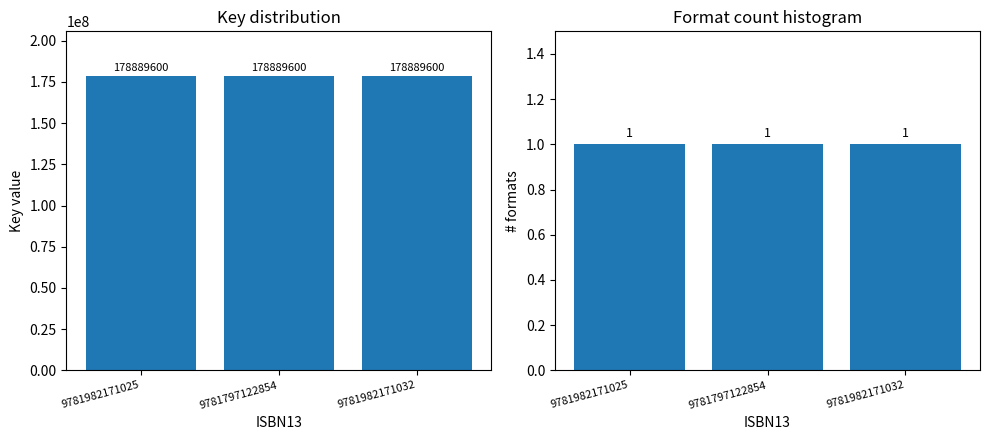

Rank the series by their maximum value, from lowest to highest.

# formats, Key